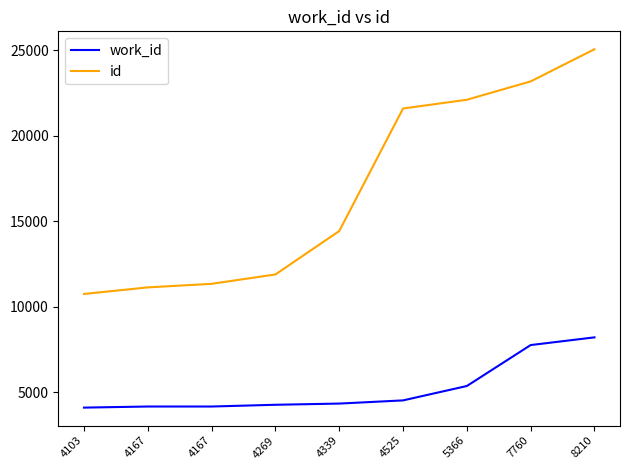

Does the chart have visible grid lines?

No